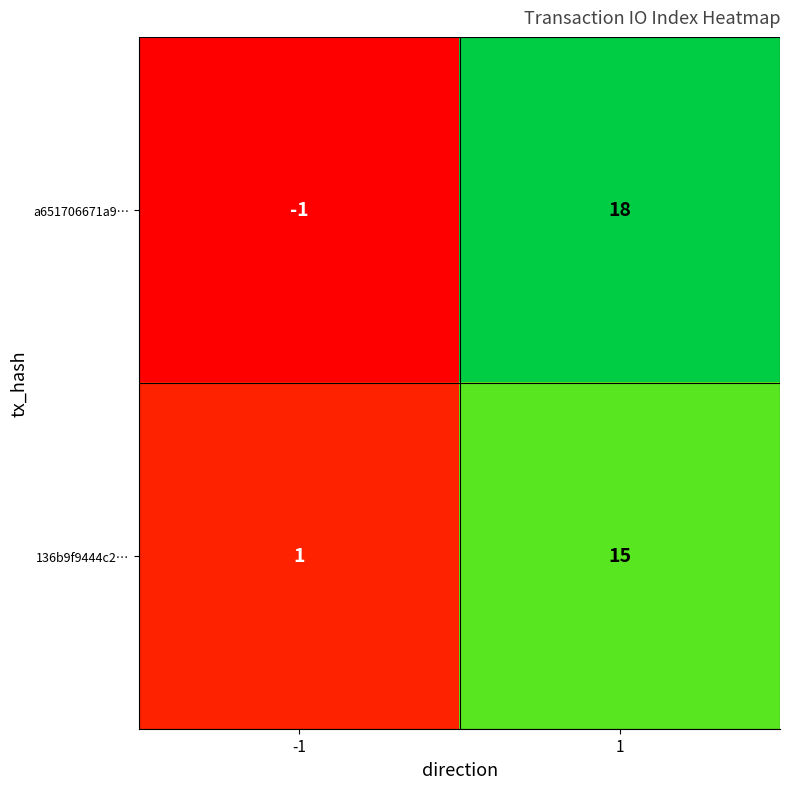

The 136b9f9444c2… series shows 1 at -1. True or false?

True